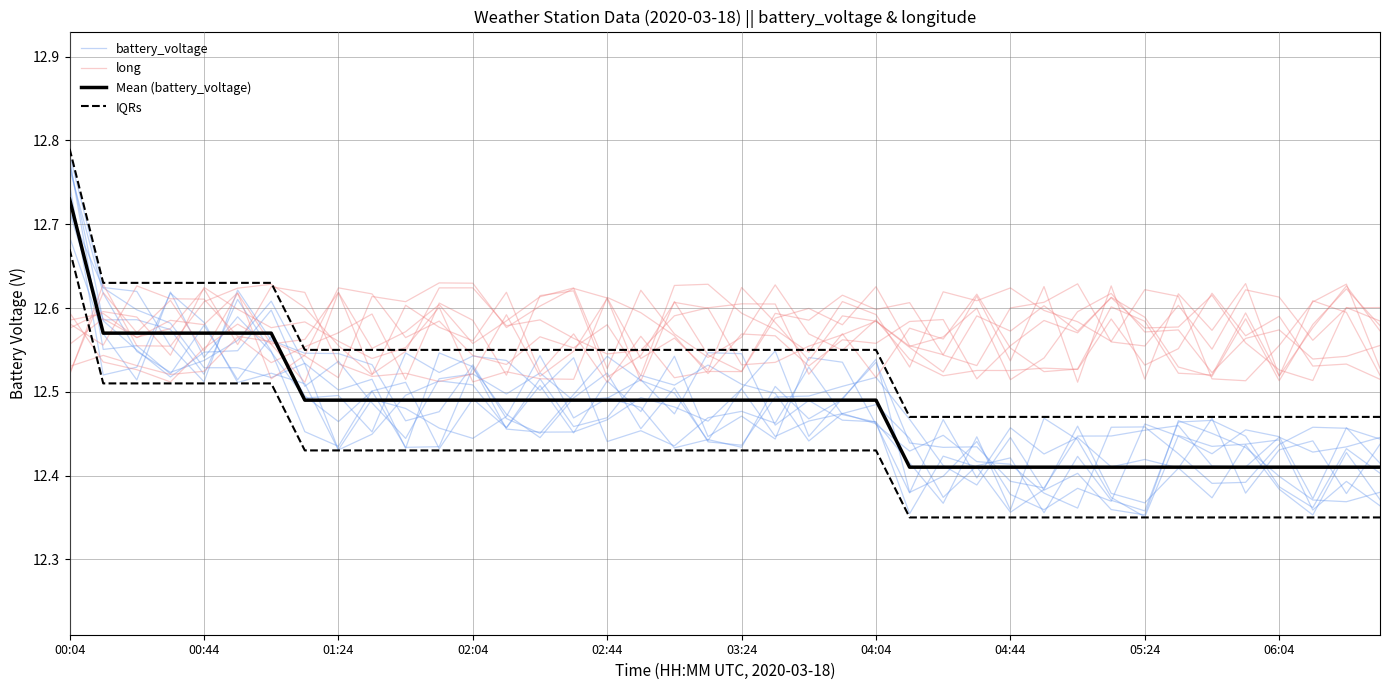

Between 04:44 and 32, which series saw the biggest shift?

battery_voltage